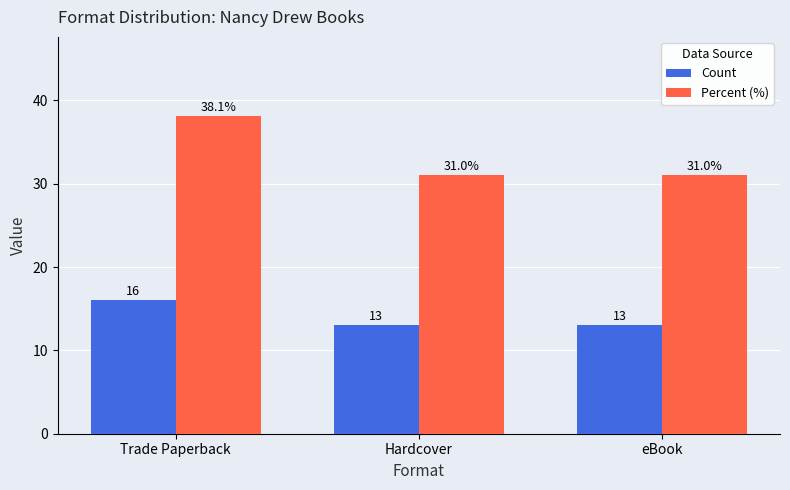

Is the value of Percent (%) at eBook greater than the value of Count at Hardcover?

Yes